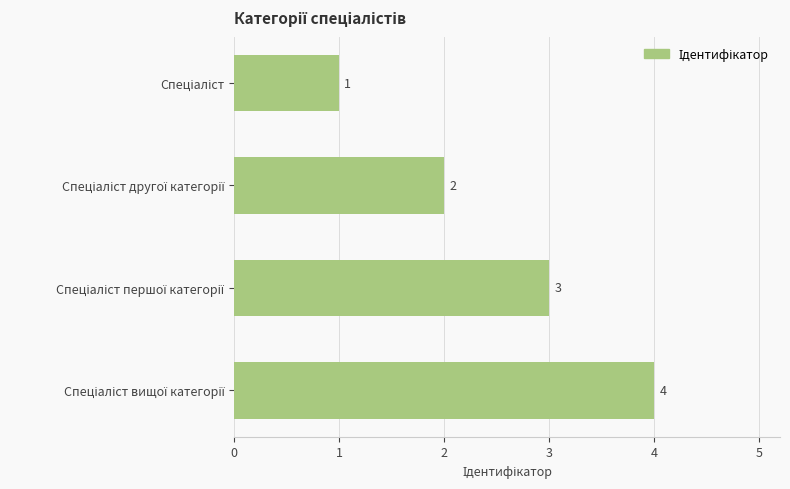

Count the values in the range 2 to 4.

3